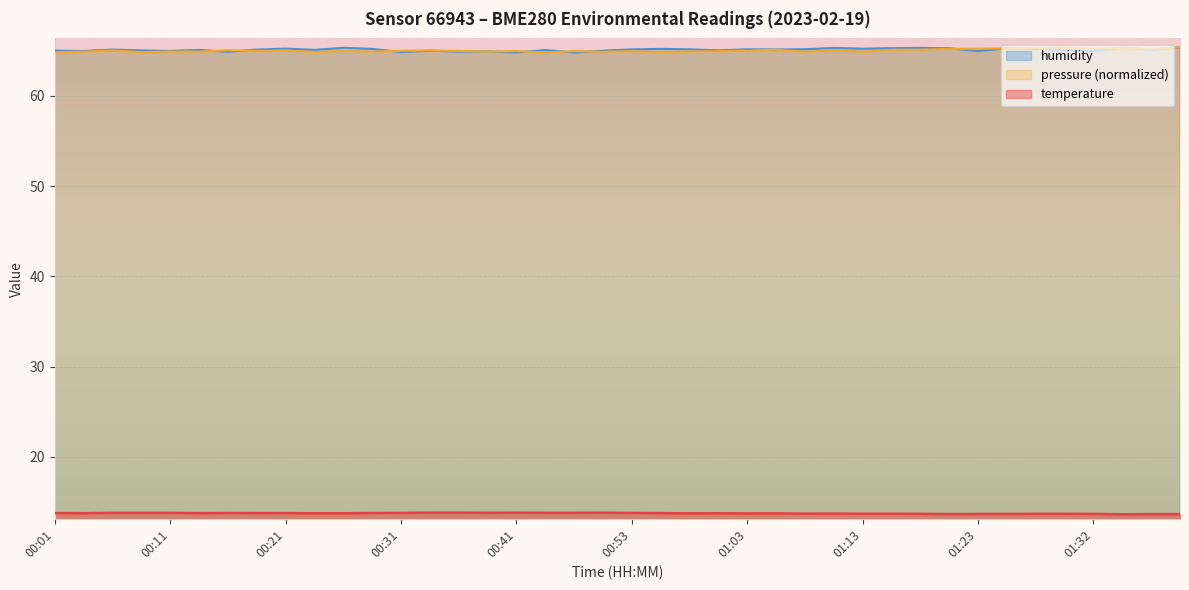

Is the value of humidity at 01:32 greater than the value of temperature at 01:10?

Yes